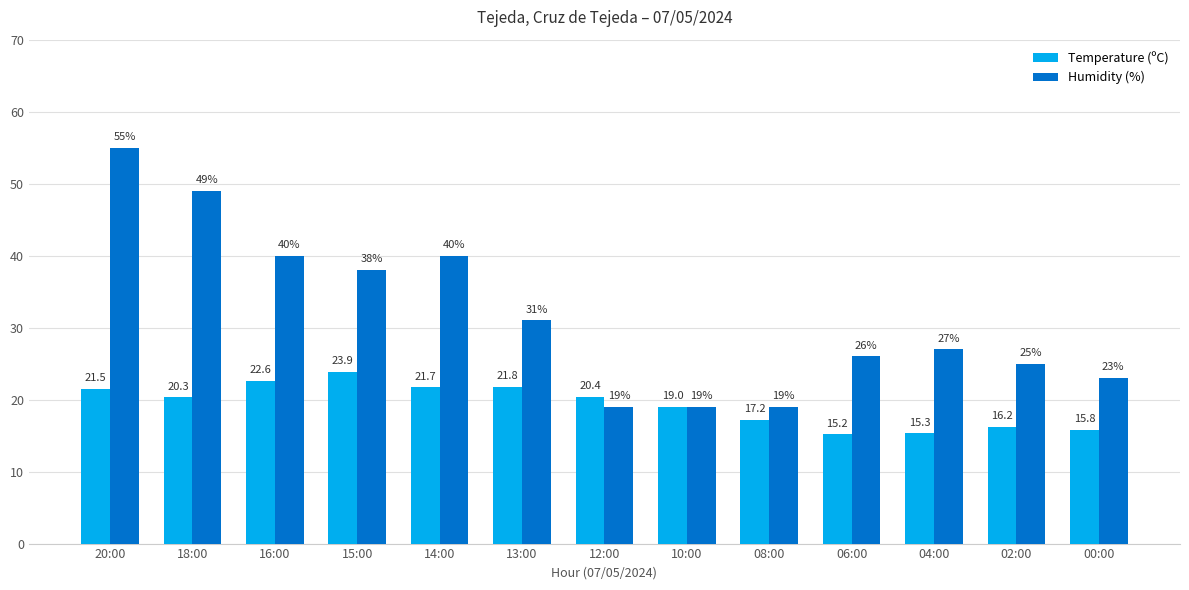

Which label corresponds to the smallest value in the chart?

06:00